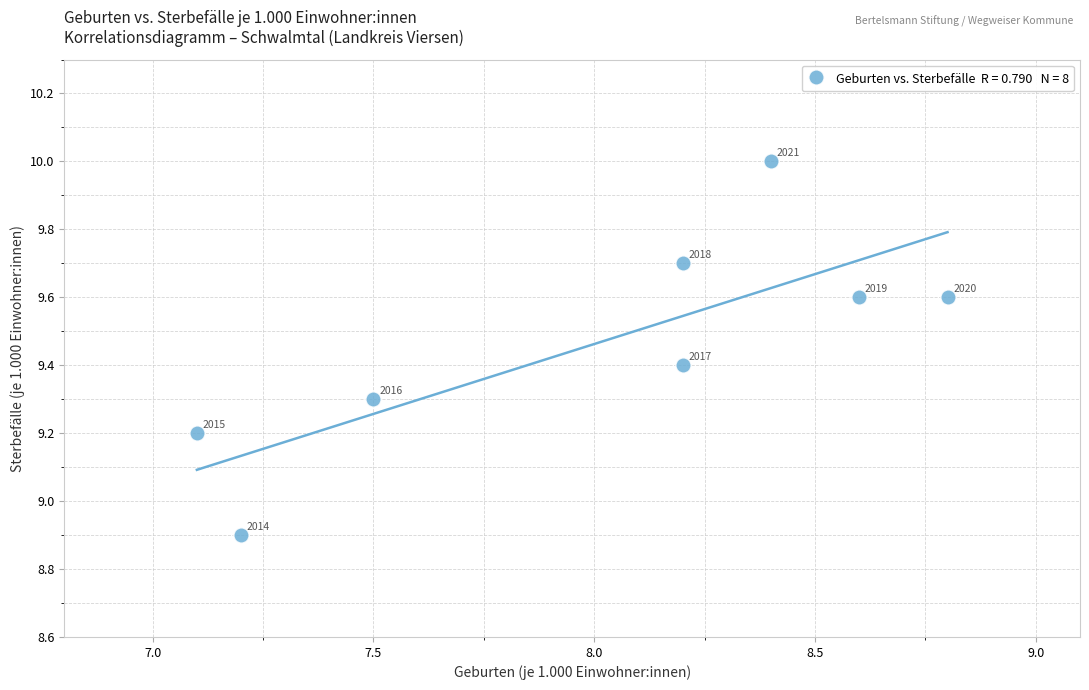

What is the range of Y values (max minus min)?

1.1